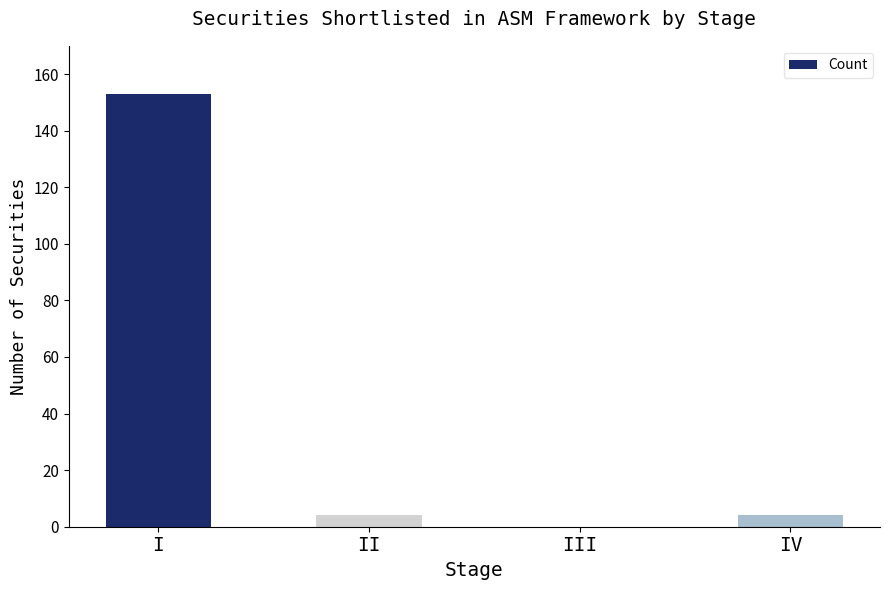

Reading left to right, list all the values displayed in this chart.

153	4	0	4